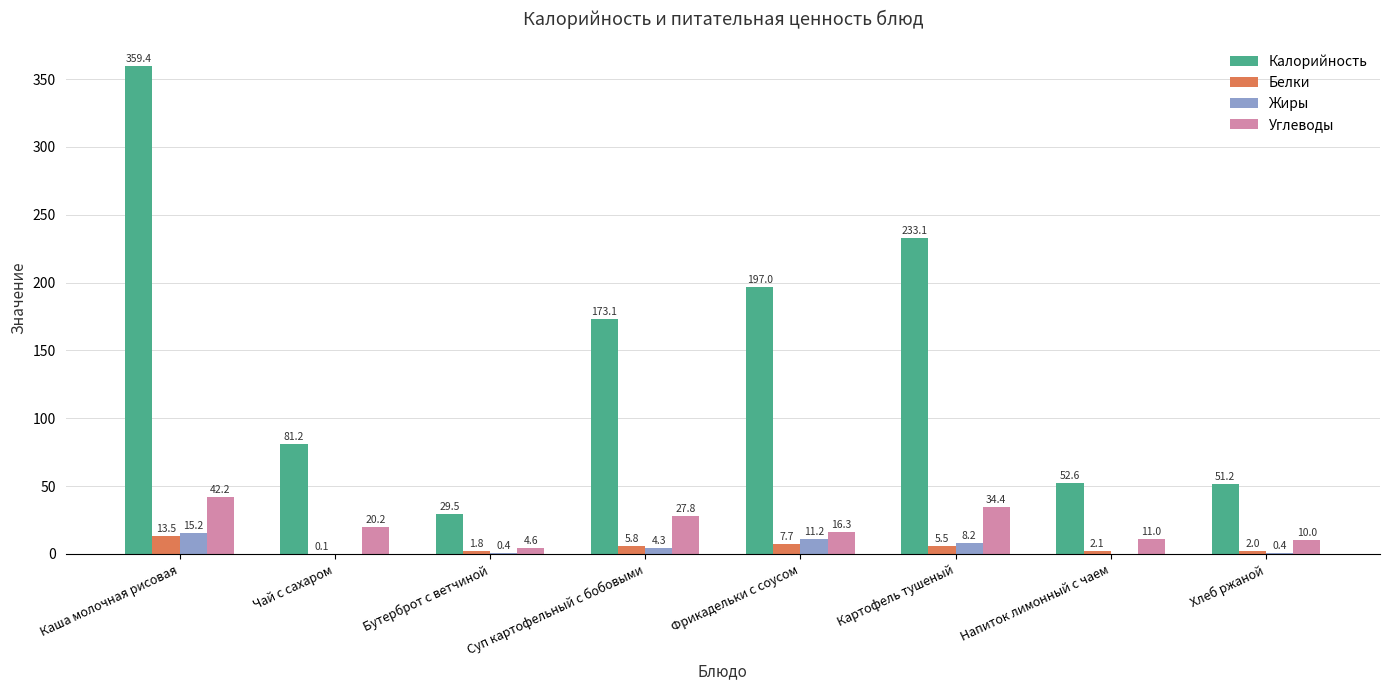

At which category is the sum across all series the highest?

Каша молочная рисовая